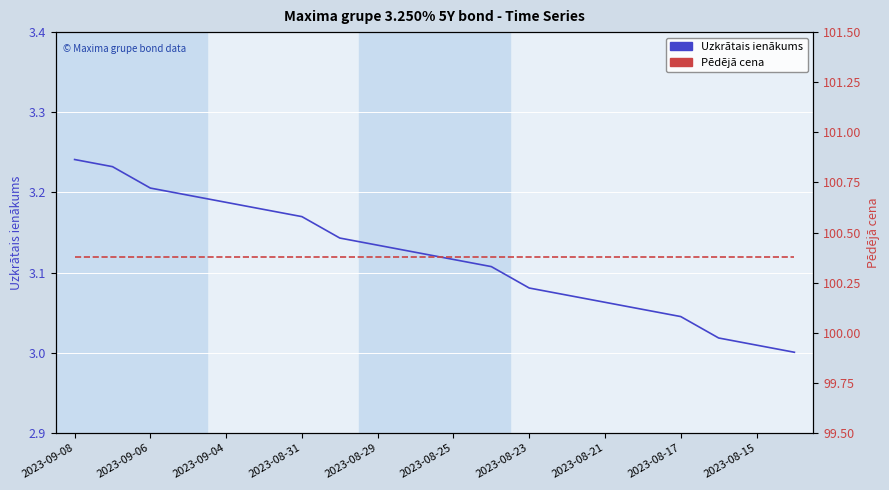

Where is Uzkrātais ienākums nearest to the value 3?

19